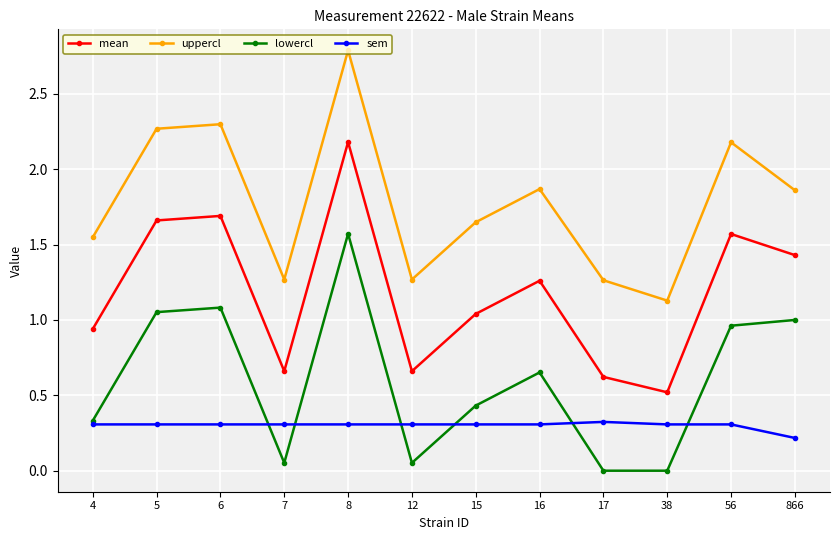

Where is uppercl nearest to the value 1?

38